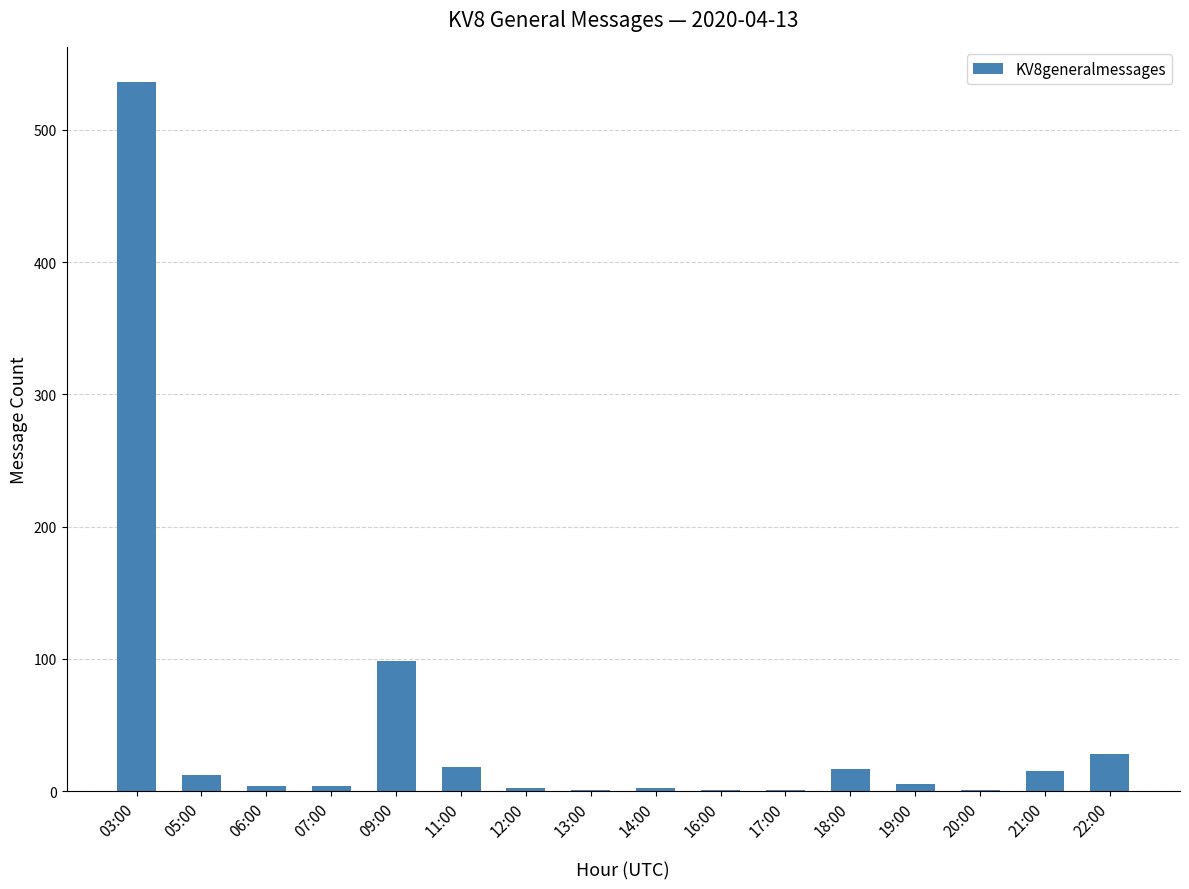

What is the sum of all values?

745